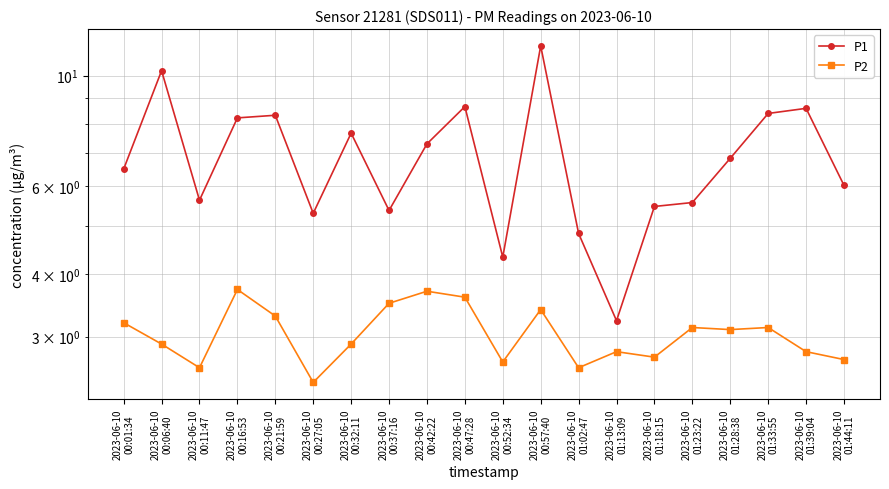

At which category is the sum across all series the highest?

2023-06-10
00:57:40